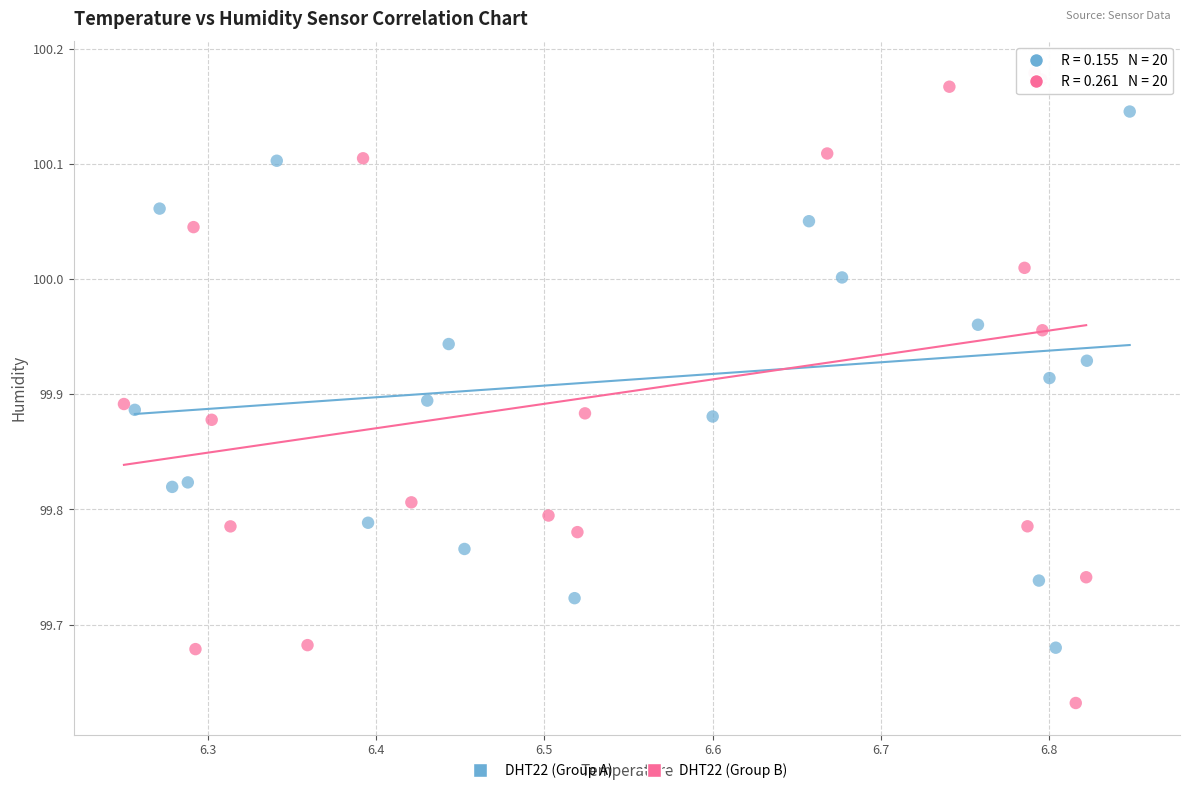

Which series reaches the minimum Y coordinate?

DHT22 (Group B)